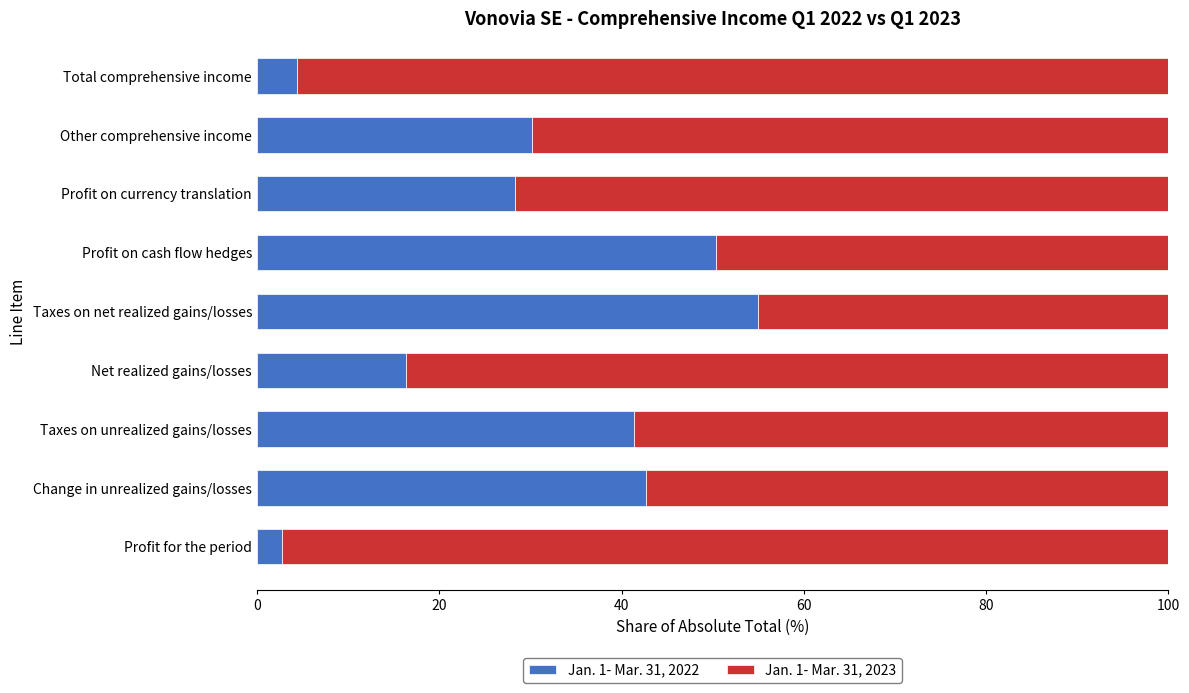

What is the sum of the Jan. 1- Mar. 31, 2022 values at Profit on cash flow hedges and Other comprehensive income?

80.6